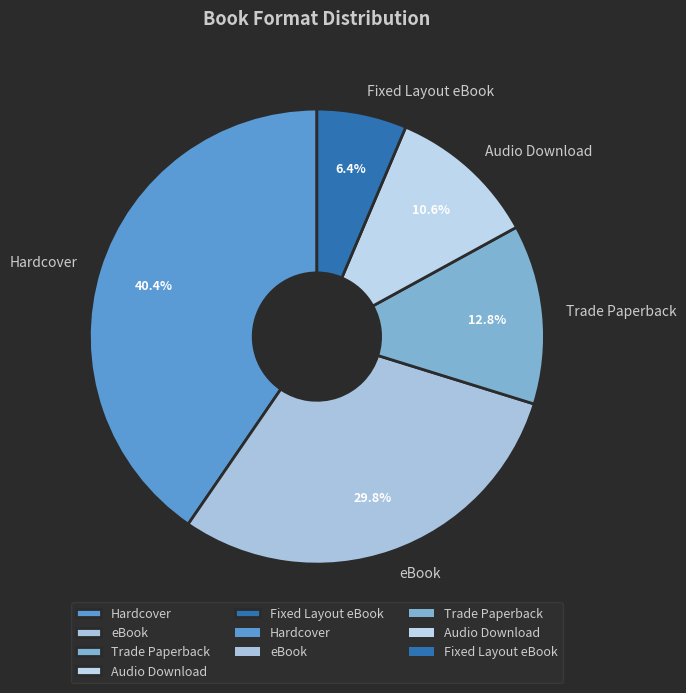

The Trade Paperback slice represents 2% of the pie. True or false?

False